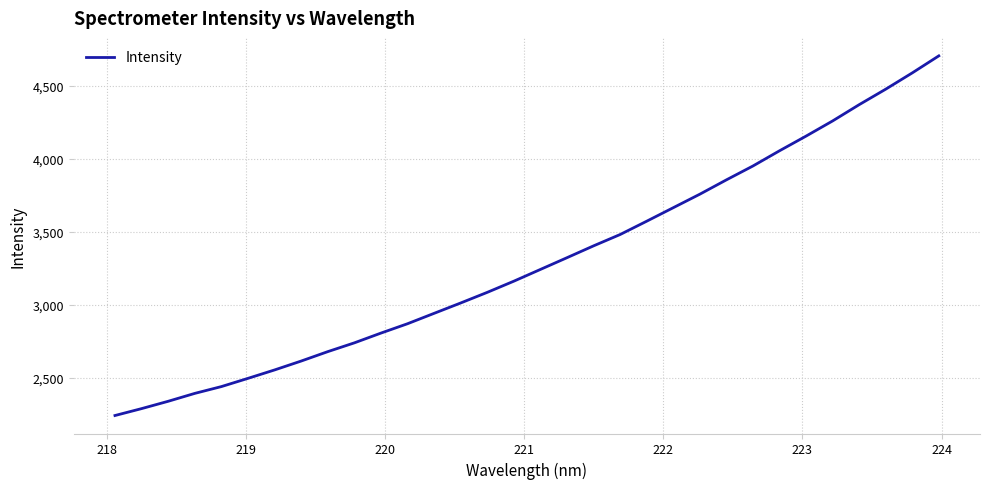

What is the greatest value displayed?

4706.2